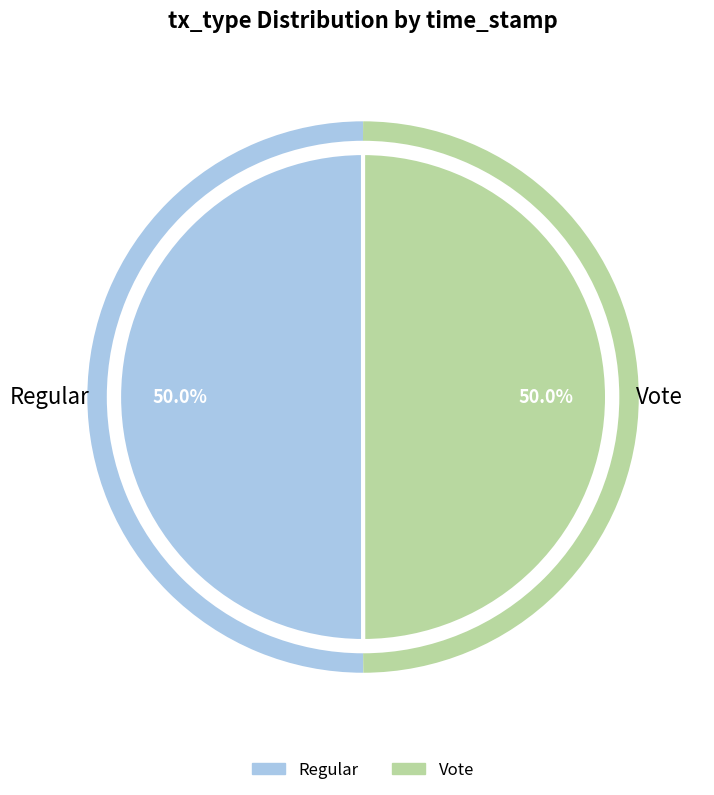

To the nearest percent, what is the average slice percentage?

50%